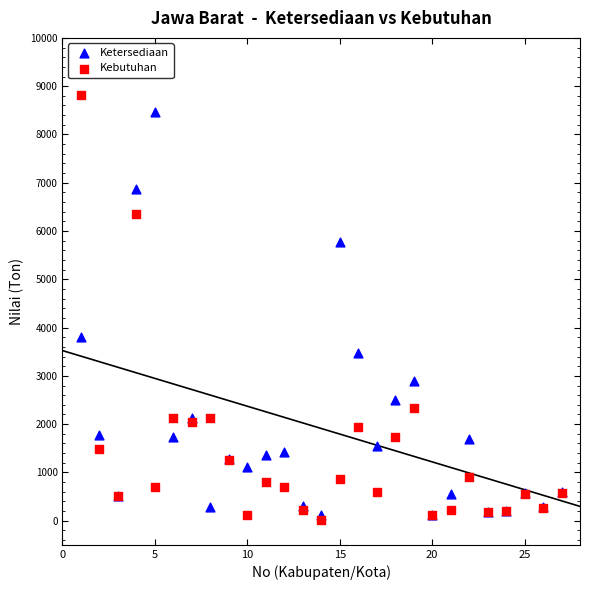

In the Kebutuhan series, what Y value is closest to 4410?

6344.0